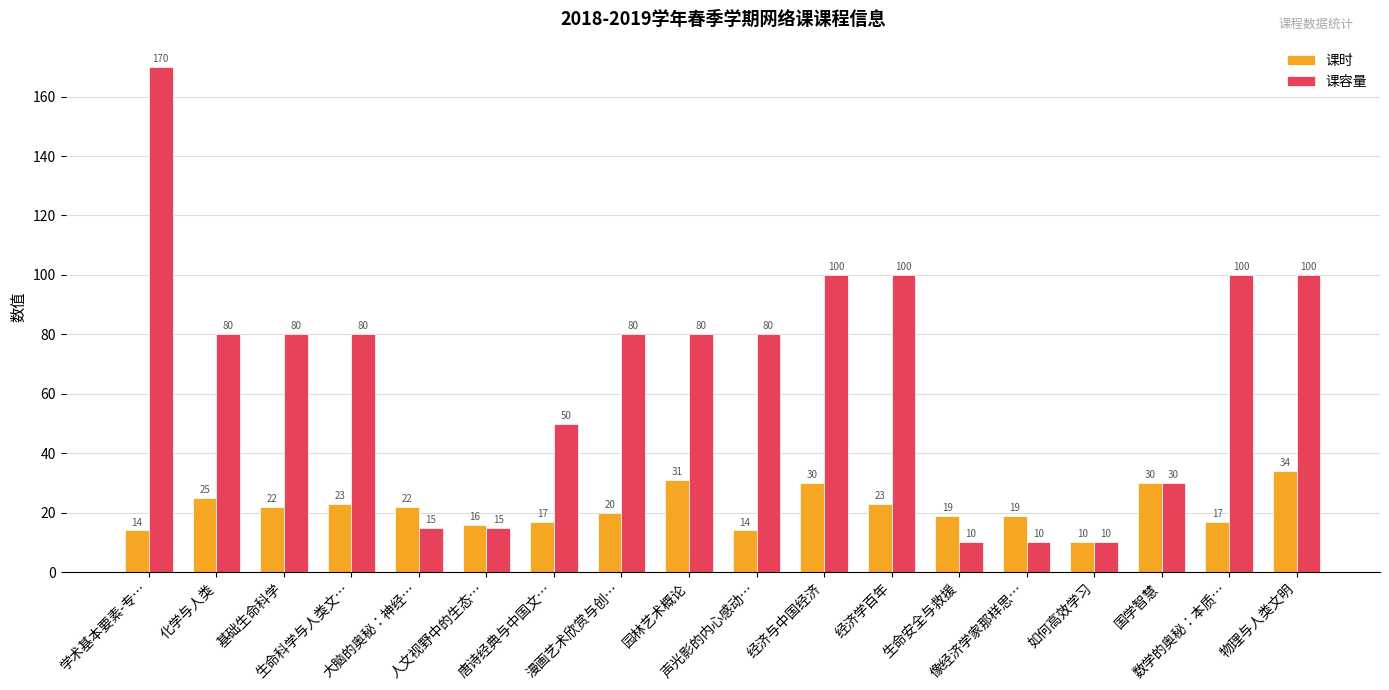

What is the sum of all 课容量 values?

1190